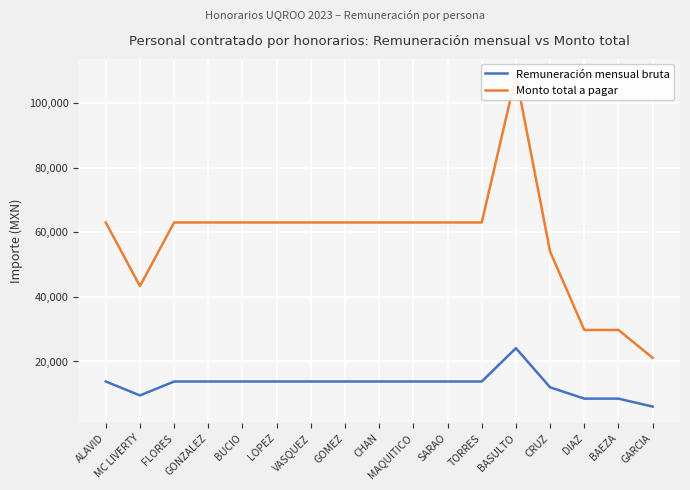

What is the total value across all series at TORRES?

76844.1